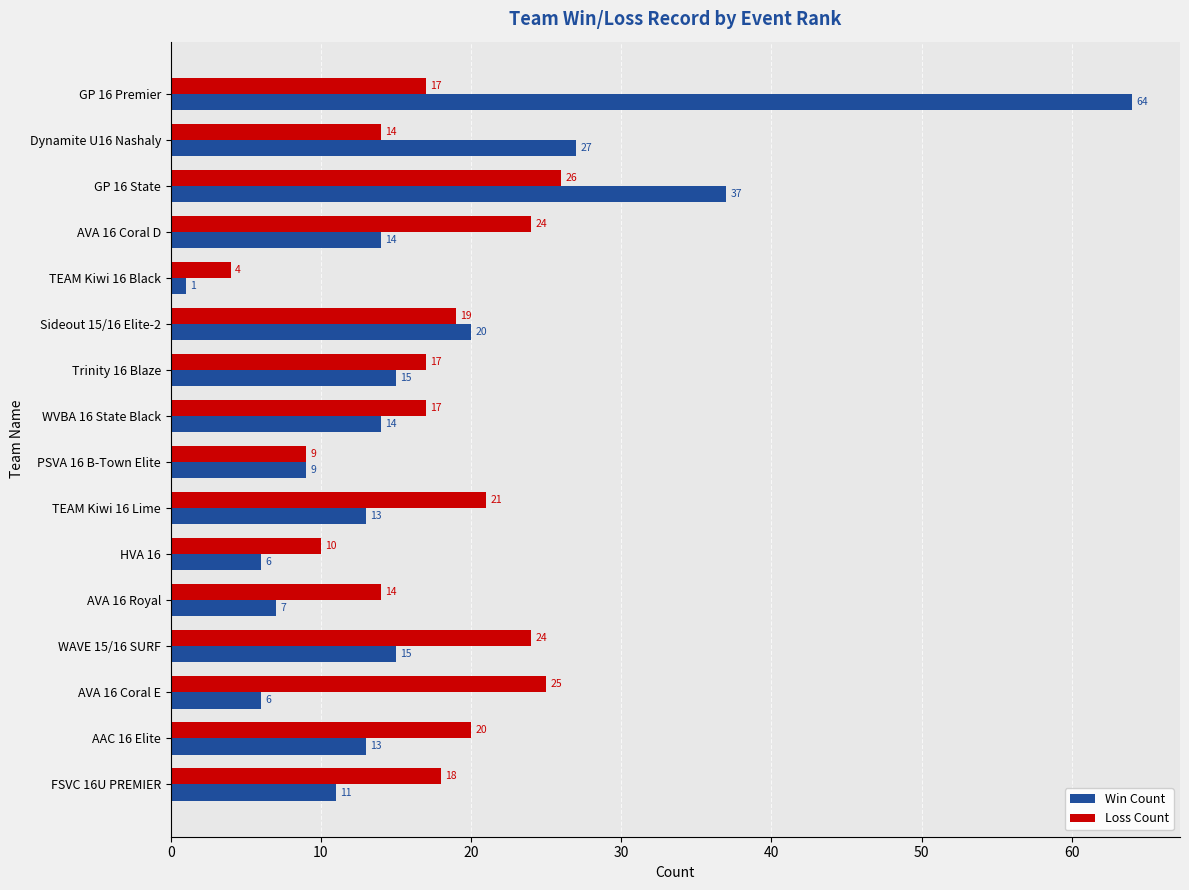

Where is Win Count nearest to the value 32?

Dynamite U16 Nashaly